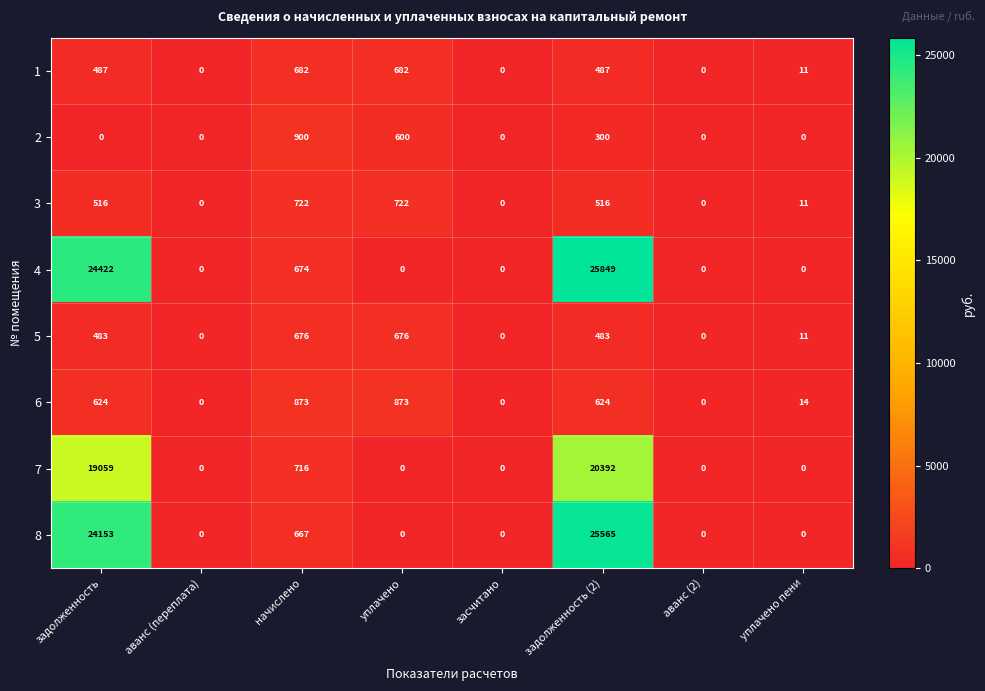

True or false: 7 has a value of 8333 at засчитано.

False